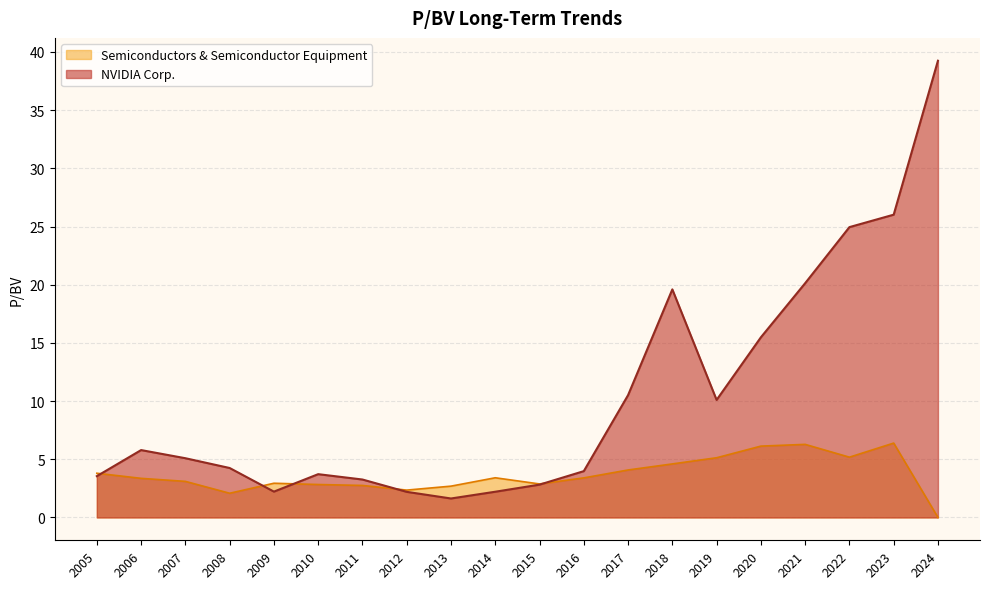

How many values in the Semiconductors & Semiconductor Equipment series exceed 3?

12